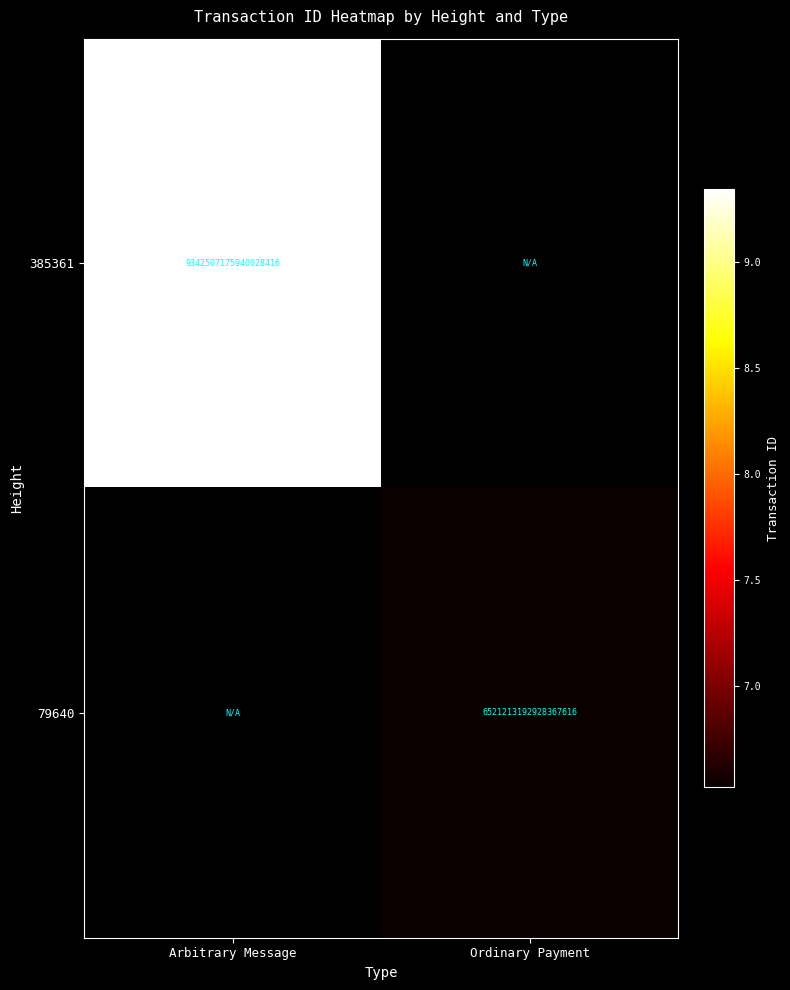

The value of 79640 at Ordinary Payment is 6521213192928367616. True or false?

True